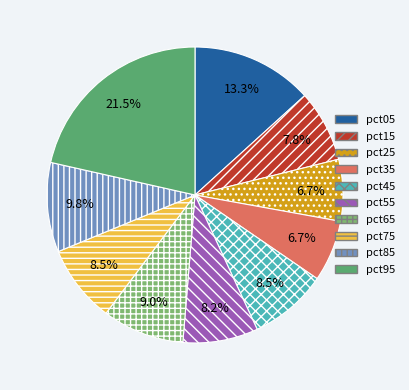

What percentage do pct45 and pct35 together represent?

15.2%